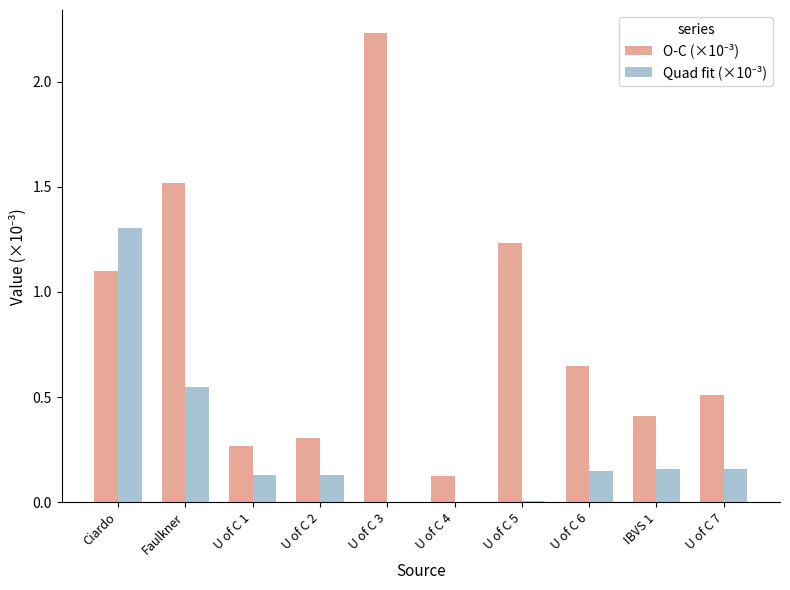

What is the total value across all series at U of C 1?

0.4